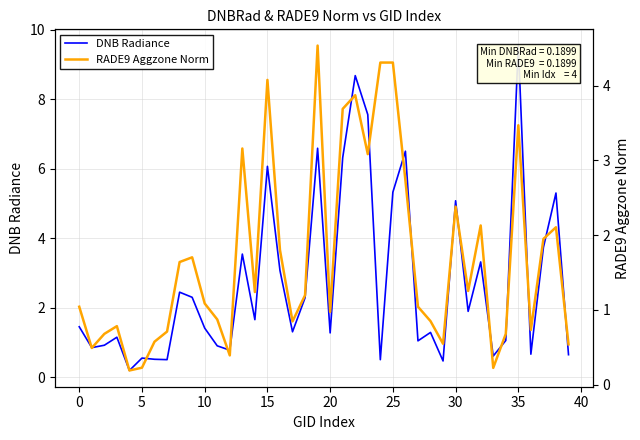

At which label is RADE9 Aggzone Norm closest to 2?

37